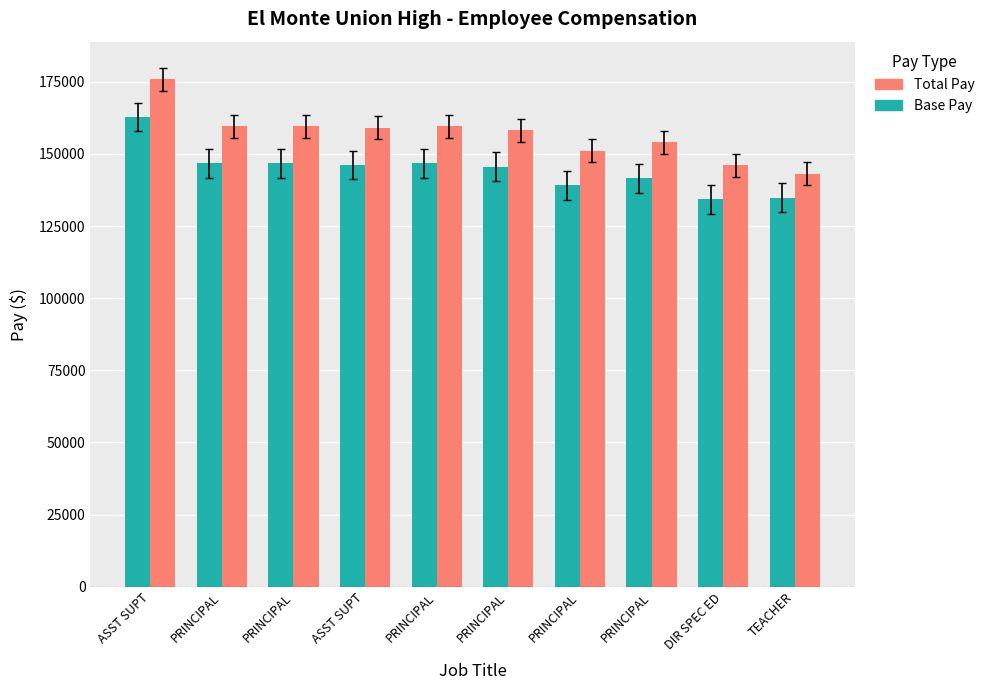

Between ASST SUPT and PRINCIPAL, which is larger?

PRINCIPAL